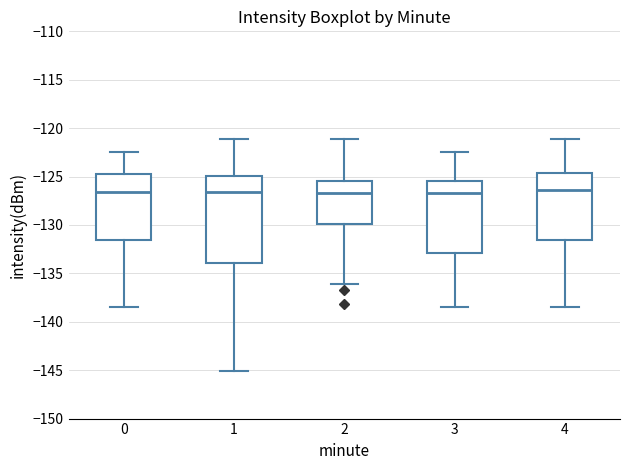

Where does the lower whisker of the box at x = 3 end on the y-axis? The values are not printed on the chart, so give them approximately, as read against the axis.

-138.5